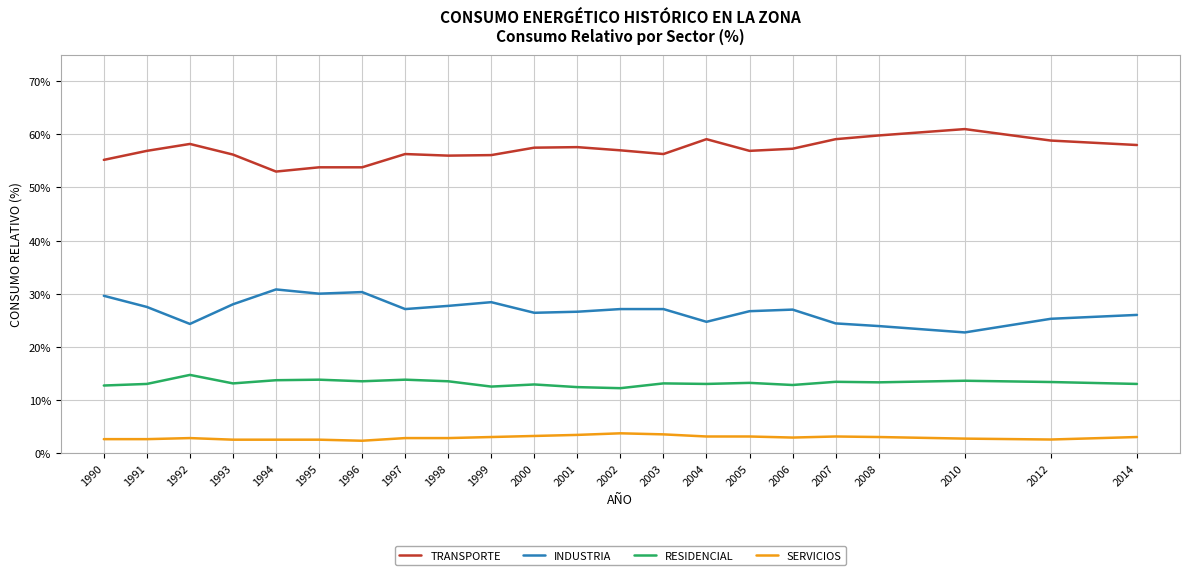

What is the sum of all TRANSPORTE values?

1253.9